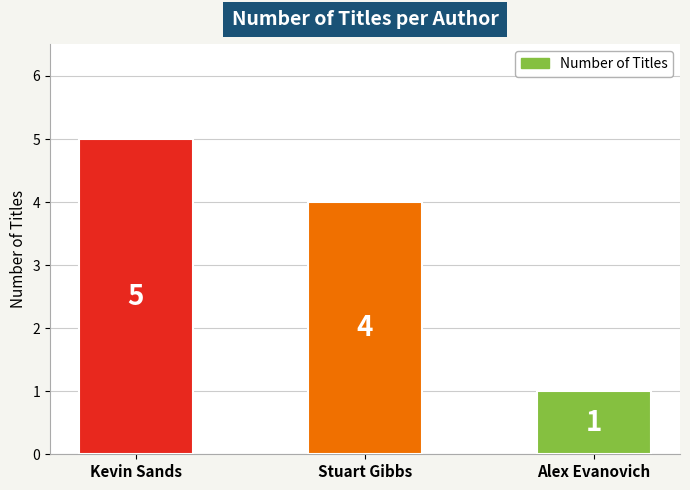

List the labels in order of value, smallest first.

Alex Evanovich, Stuart Gibbs, Kevin Sands